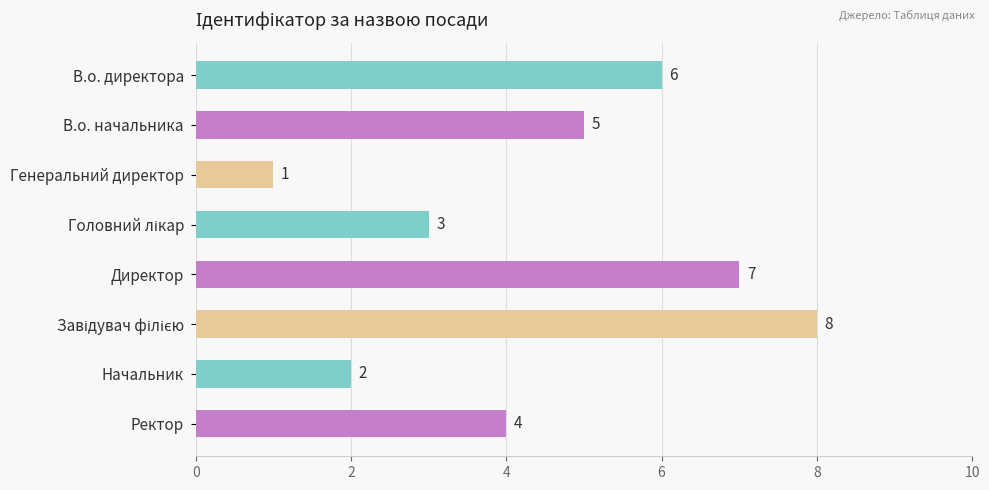

At which category does the chart reach its minimum across all series?

Генеральний директор